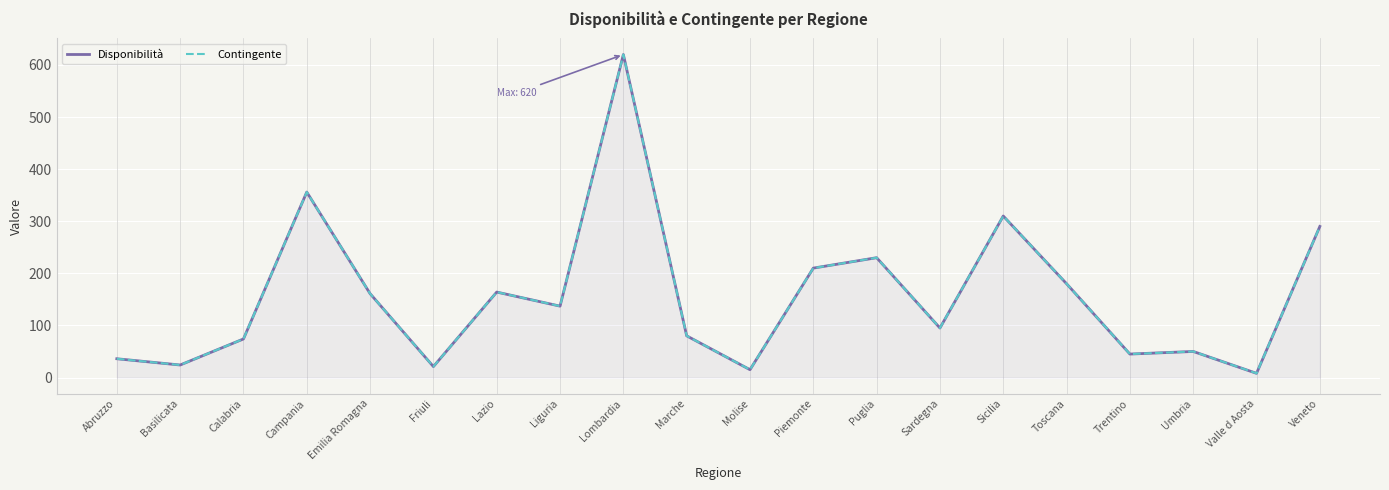

What is the total value across all series at Valle d Aosta?

16